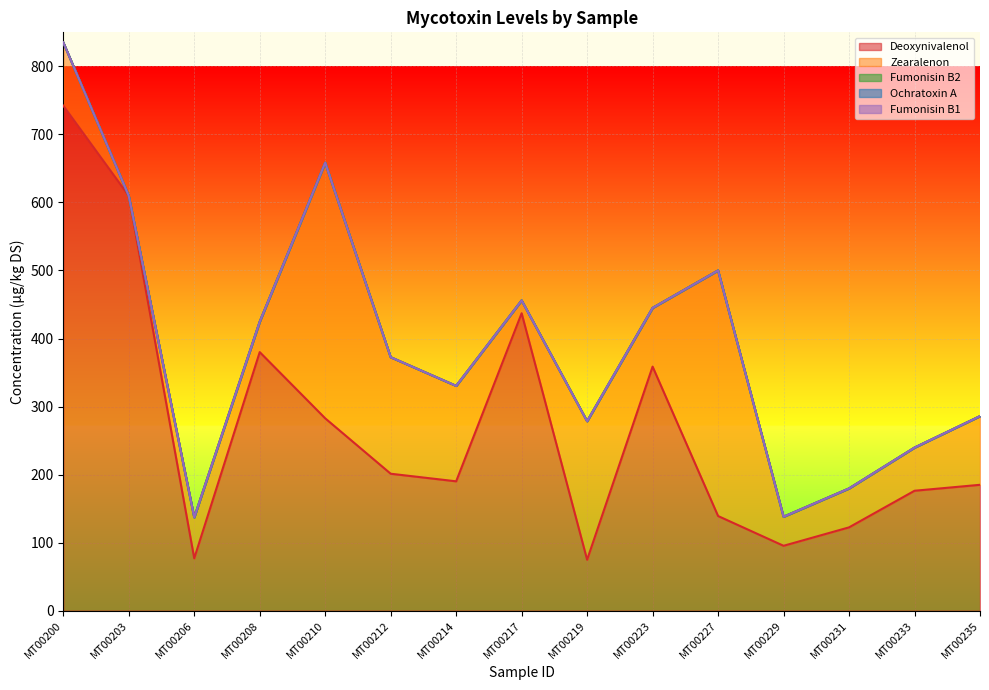

Reading left to right, transcribe all the data shown in this chart.

Deoxynivalenol: MT00200=742.3	MT00203=609.7	MT00206=77.0	MT00208=380.0	MT00210=282.7	MT00212=201.3	MT00214=190.1	MT00217=437.1	MT00219=74.9	MT00223=358.7	MT00227=139.1	MT00229=95.4	MT00231=122.5	MT00233=176.3	MT00235=185.0
Zearalenon: MT00200=93.0	MT00203=0.0	MT00206=60.2	MT00208=44.7	MT00210=375.7	MT00212=171.2	MT00214=140.2	MT00217=18.9	MT00219=203.6	MT00223=86.3	MT00227=360.9	MT00229=42.7	MT00231=57.2	MT00233=63.4	MT00235=100.9
Fumonisin B2: MT00200=0.0	MT00203=0.0	MT00206=0.0	MT00208=0.0	MT00210=0.0	MT00212=0.0	MT00214=0.0	MT00217=0.0	MT00219=0.0	MT00223=0.0	MT00227=0.0	MT00229=0.0	MT00231=0.0	MT00233=0.0	MT00235=0.0
Ochratoxin A: MT00200=0.0	MT00203=0.0	MT00206=0.0	MT00208=0.0	MT00210=0.0	MT00212=0.0	MT00214=0.0	MT00217=0.0	MT00219=0.0	MT00223=0.0	MT00227=0.0	MT00229=0.0	MT00231=0.0	MT00233=0.0	MT00235=0.0
Fumonisin B1: MT00200=0.0	MT00203=0.0	MT00206=0.0	MT00208=0.0	MT00210=0.0	MT00212=0.0	MT00214=0.0	MT00217=0.0	MT00219=0.0	MT00223=0.0	MT00227=0.0	MT00229=0.0	MT00231=0.0	MT00233=0.0	MT00235=0.0